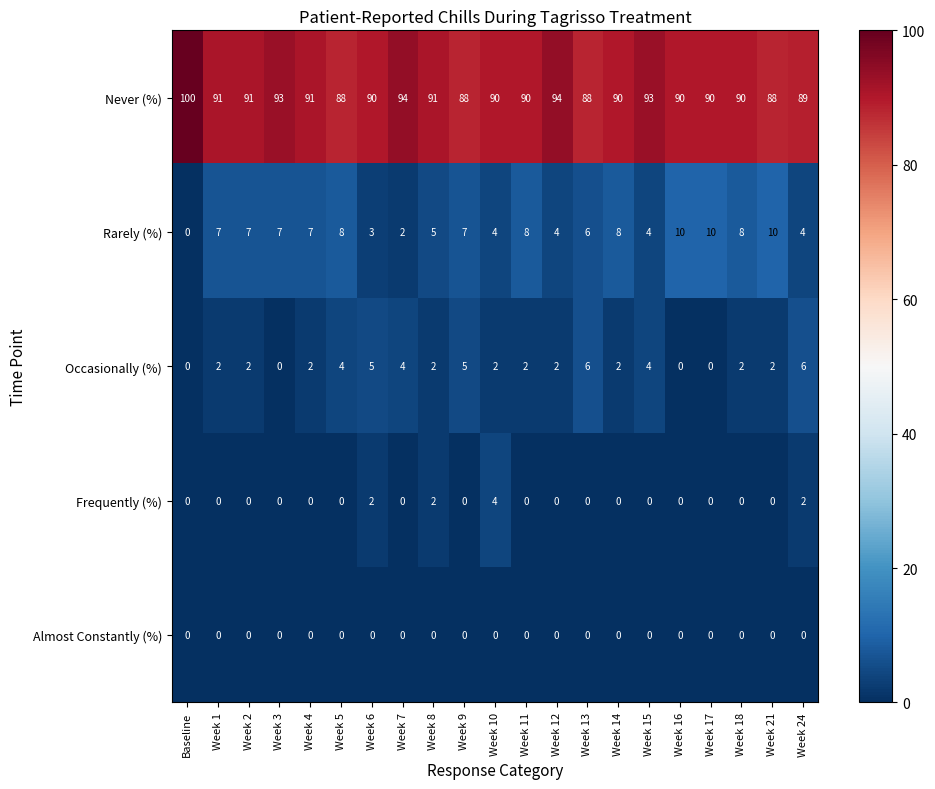

Count the number of categories in the chart.

21